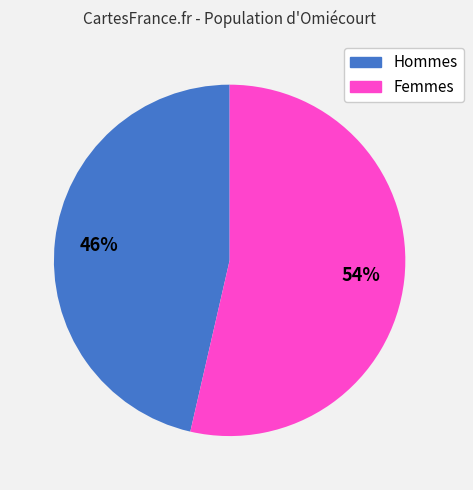

How many segments does this pie chart have?

2